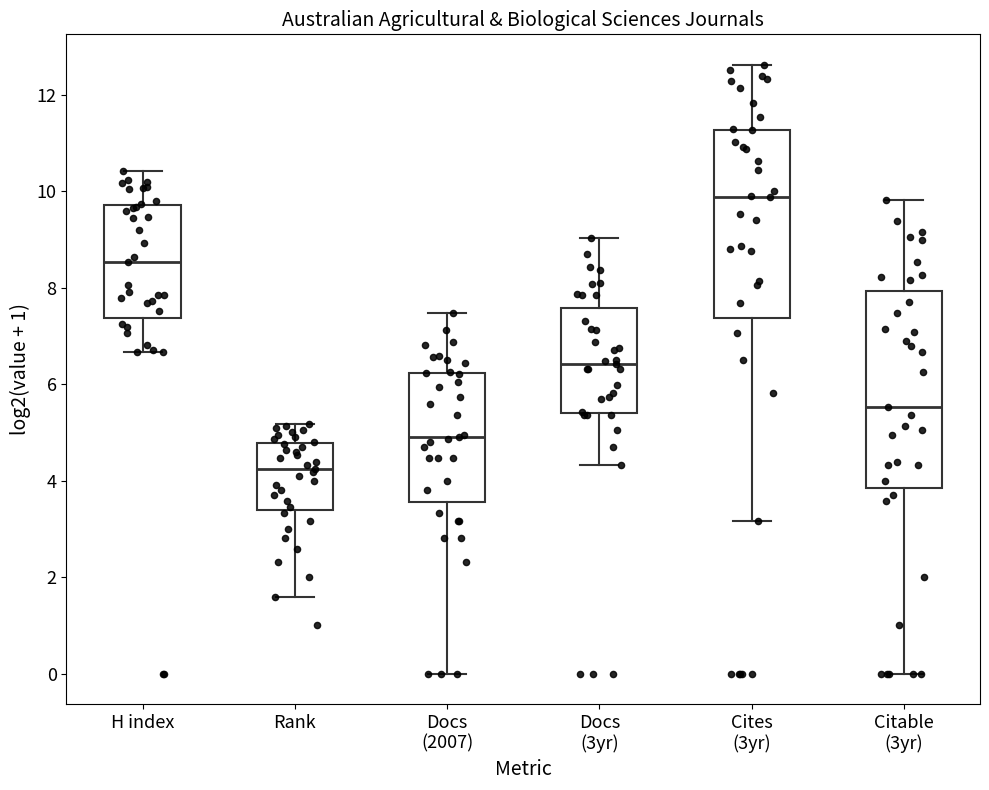

Which box's median line is the lowest?

Rank